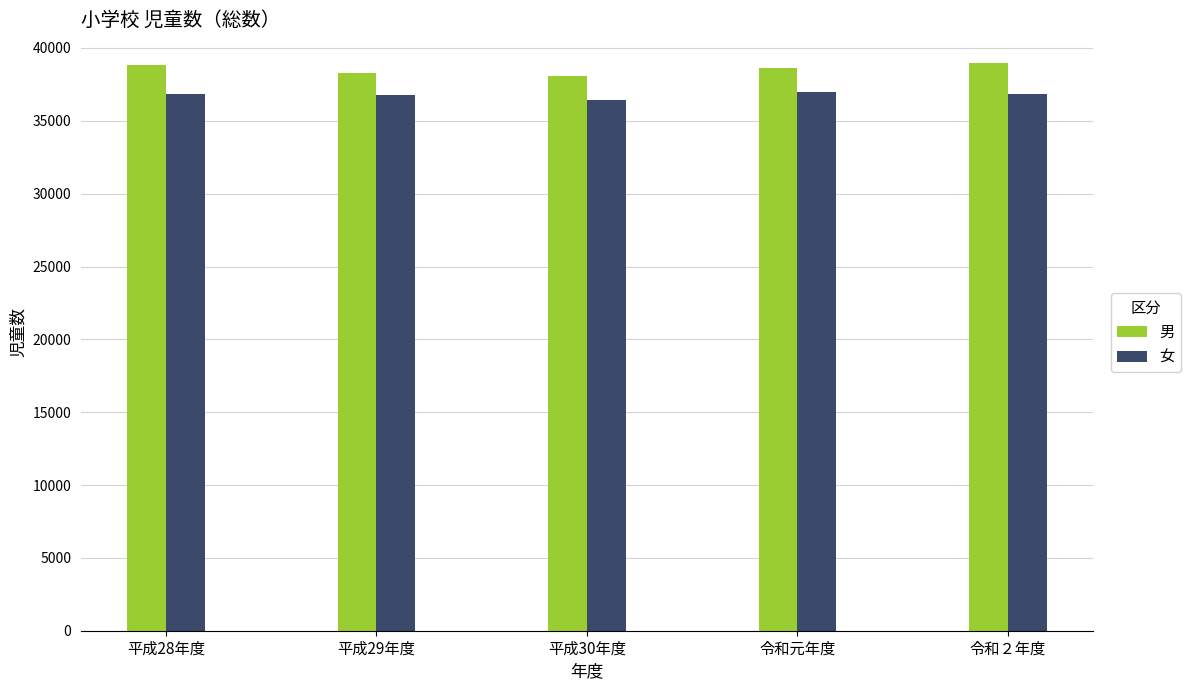

At which label does 女 first exceed 36871?

平成28年度